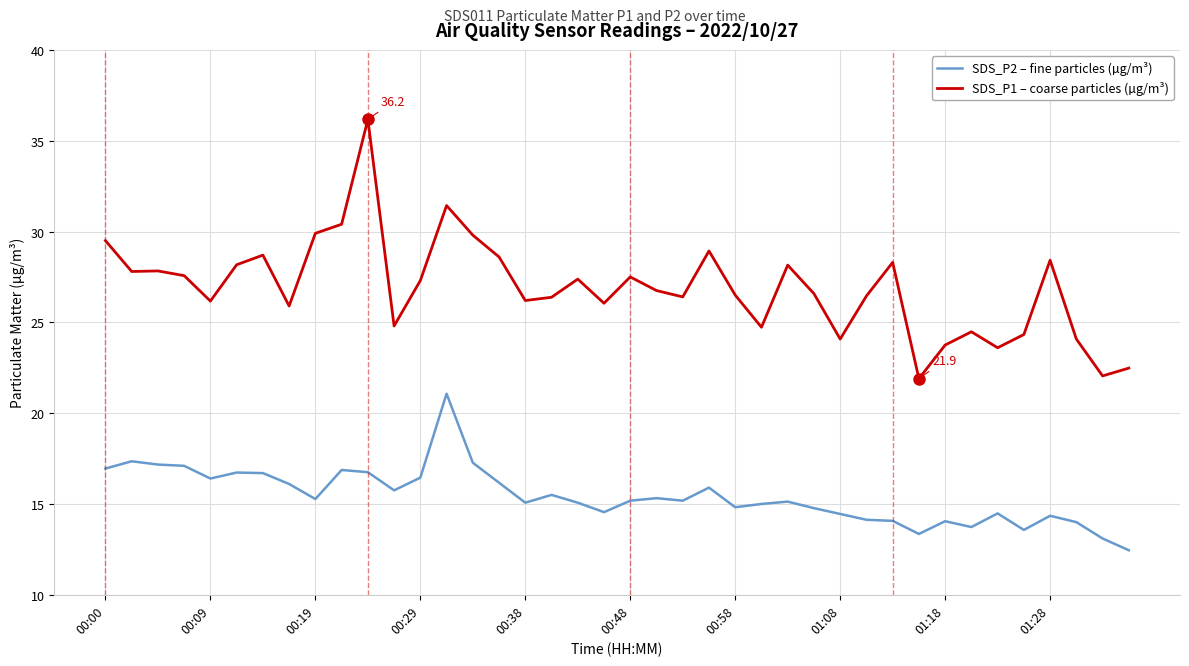

What is the average value of the SDS_P1 – coarse particles (µg/m³) series?

26.9